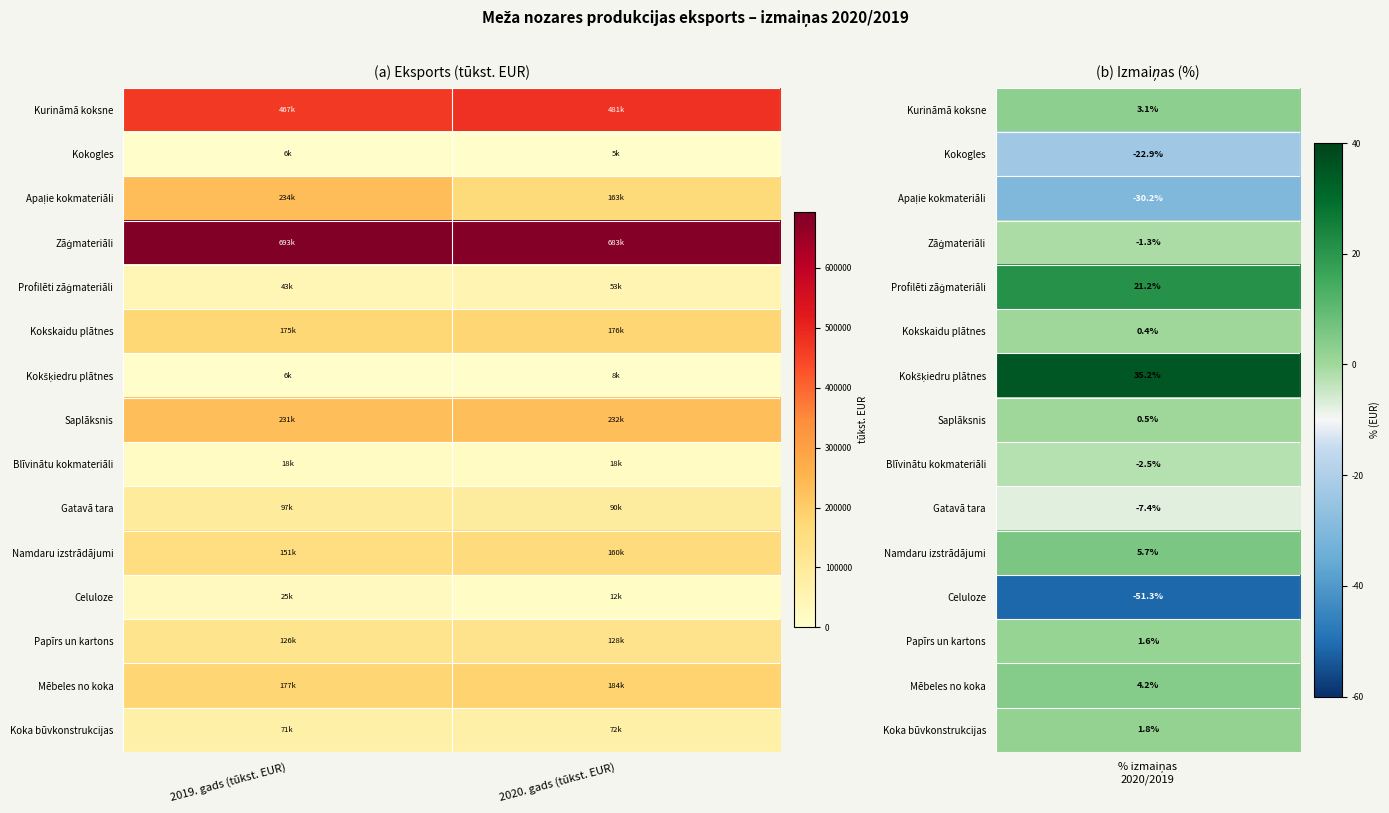

What is the spread (max minus min) of values at 2020. gads (tūkst. EUR)?

678335.8